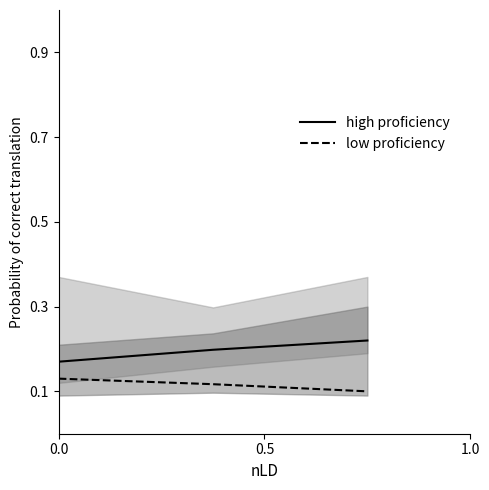

Is this an area chart (filled region under the line)?

No